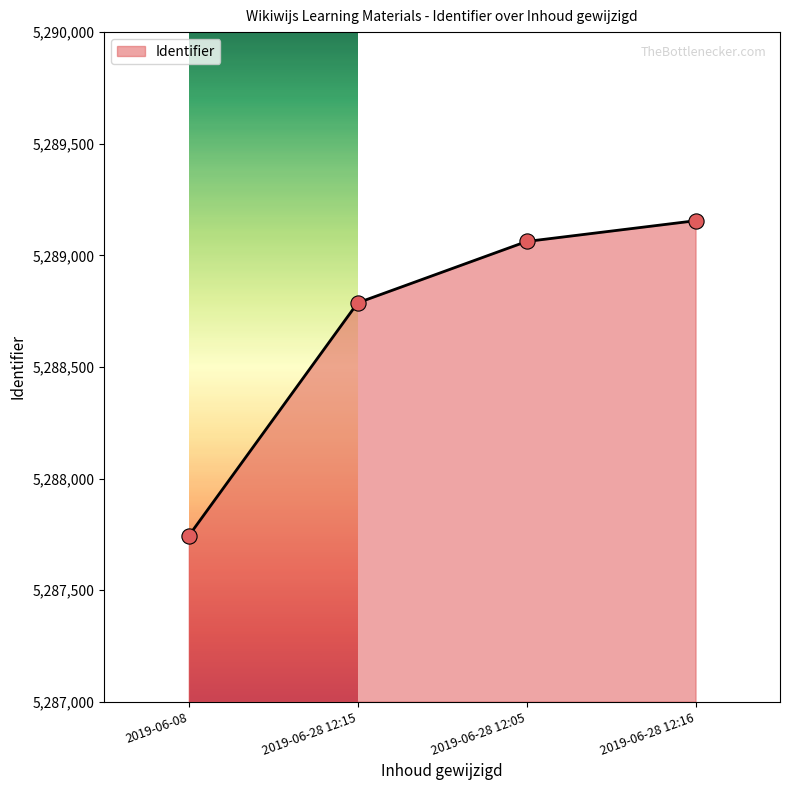

What is the ratio of the value at 2019-06-08 to the value at 2019-06-28 12:15?

1.0